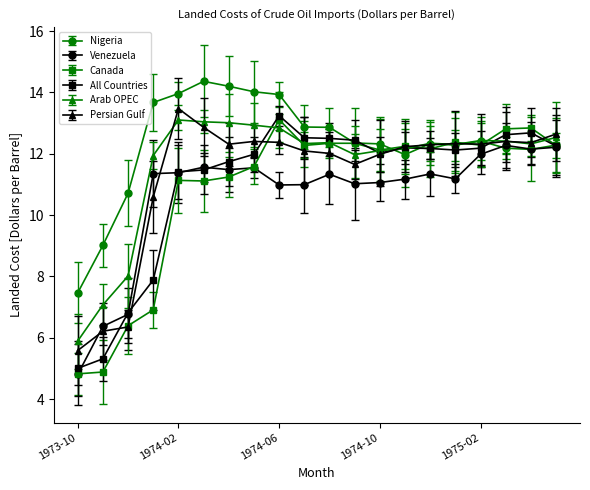

What is the value of the Canada point at the 4th from the left?

6.9